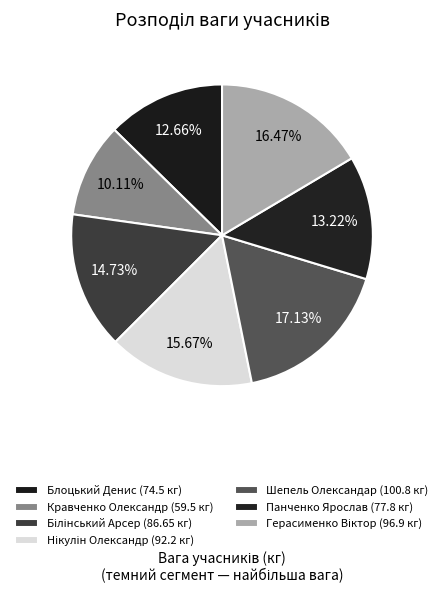

Is there a majority slice in this chart?

No